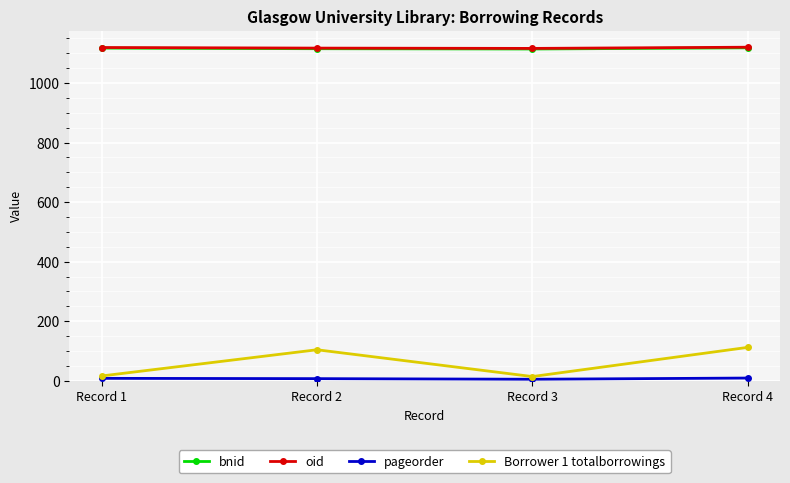

At how many categories does at least one series exceed 348?

4